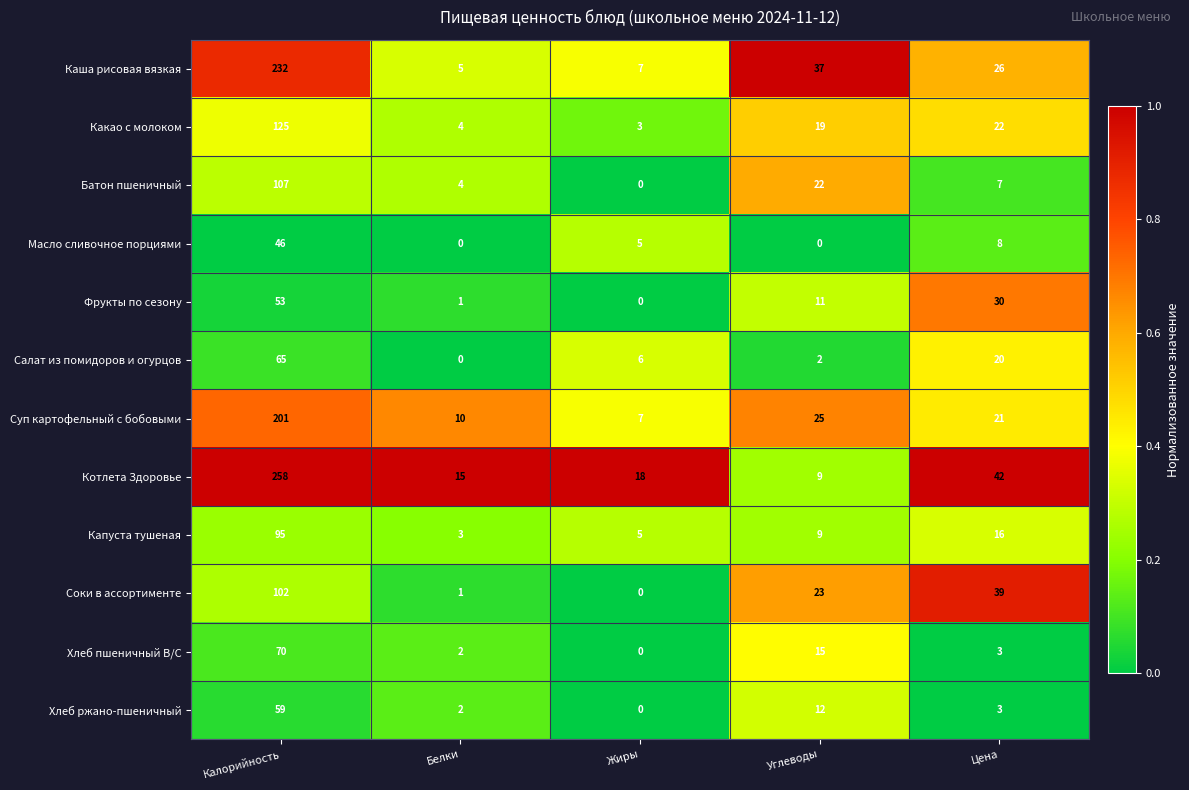

List the labels in order of Какао с молоком value, smallest first.

Жиры, Белки, Углеводы, Цена, Калорийность